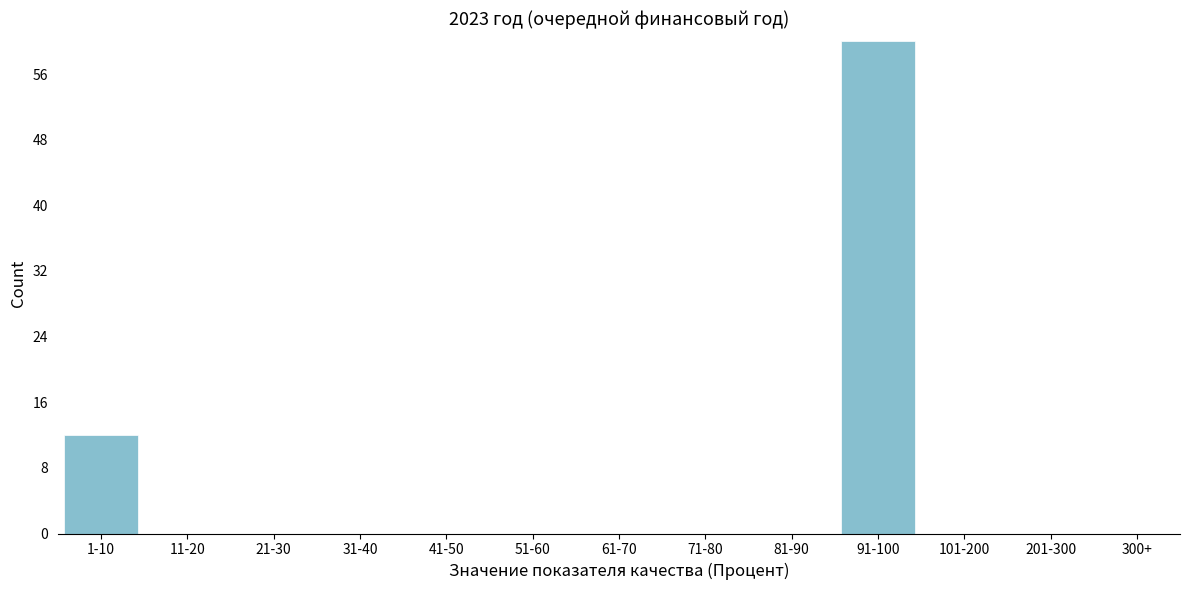

Reading right to left, what are all the values shown in this chart?

300+=0	201-300=0	101-200=0	91-100=60	81-90=0	71-80=0	61-70=0	51-60=0	41-50=0	31-40=0	21-30=0	11-20=0	1-10=12